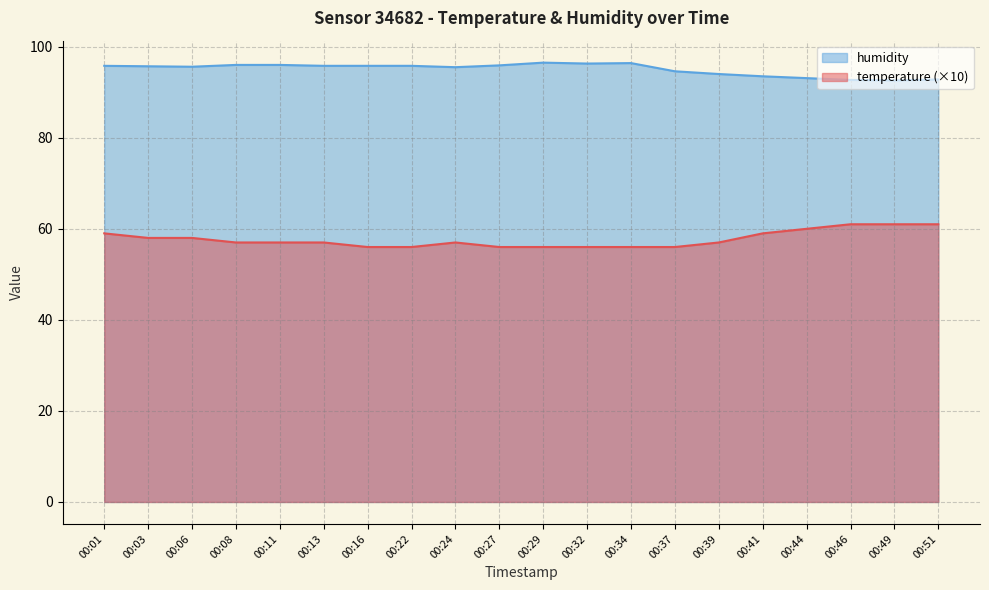

True or false: humidity has more than 0 interior local peaks.

True